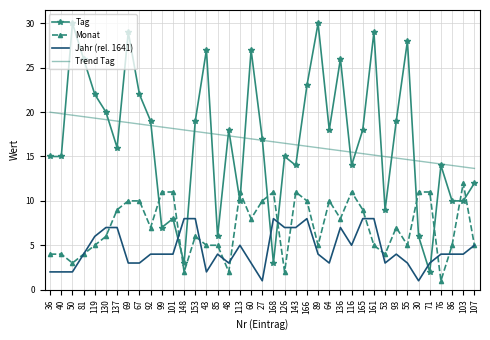

Between 119 and 60, which series saw the biggest shift?

Tag